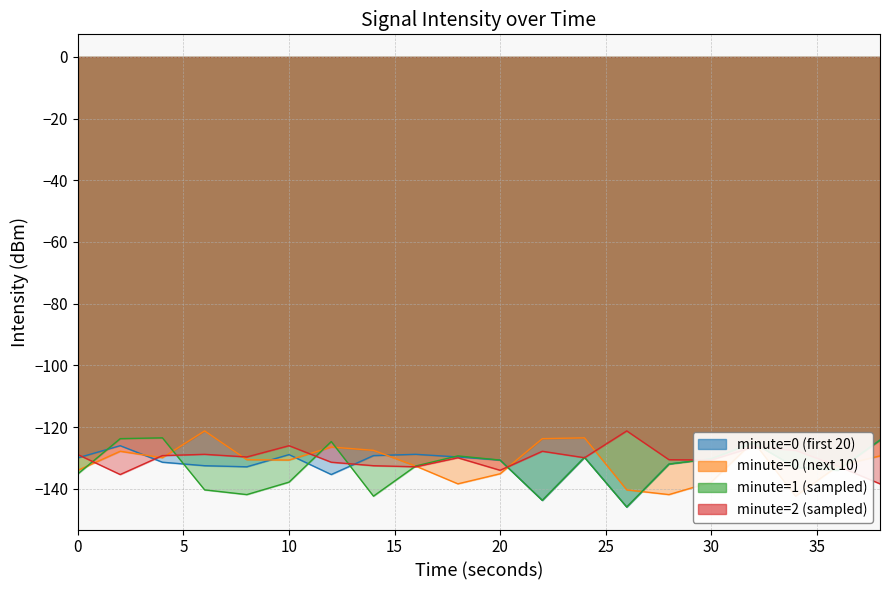

List the series in order of their peak value, highest first.

minute=0 (next 10), minute=2 (sampled), minute=1 (sampled), minute=0 (first 20)